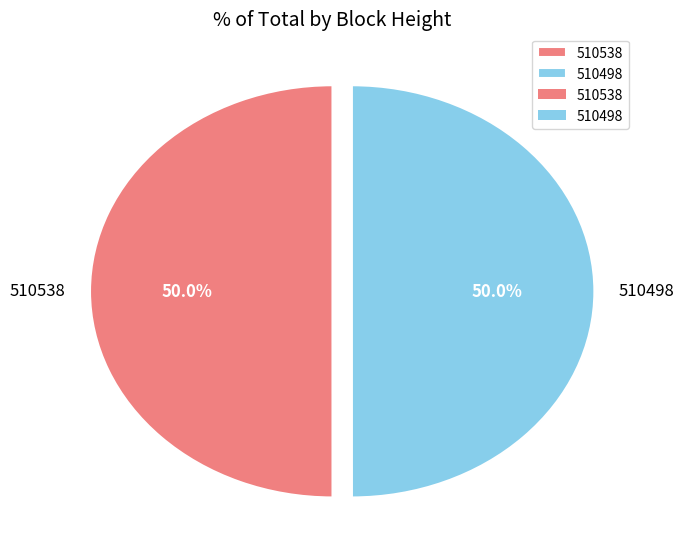

Do 510538 and 510498 together represent more than half of the pie?

Yes